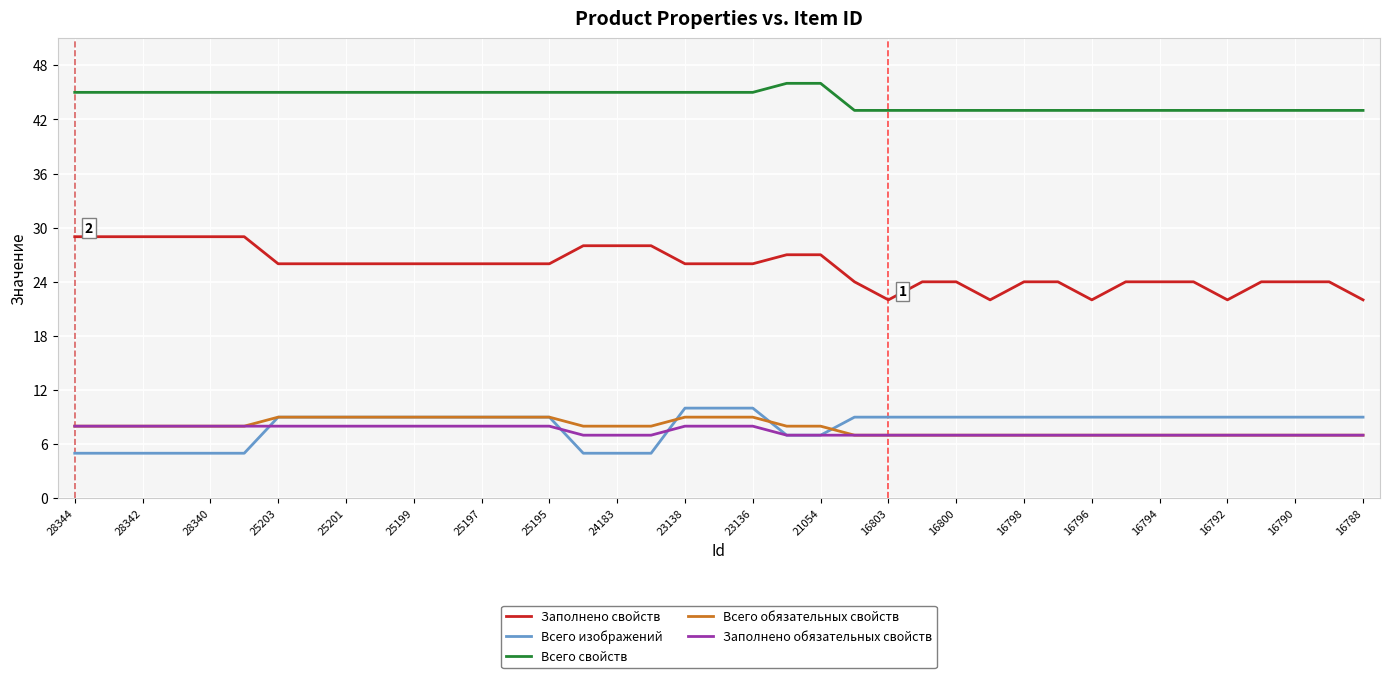

True or false: Всего обязательных свойств and Всего свойств cross at least once.

False